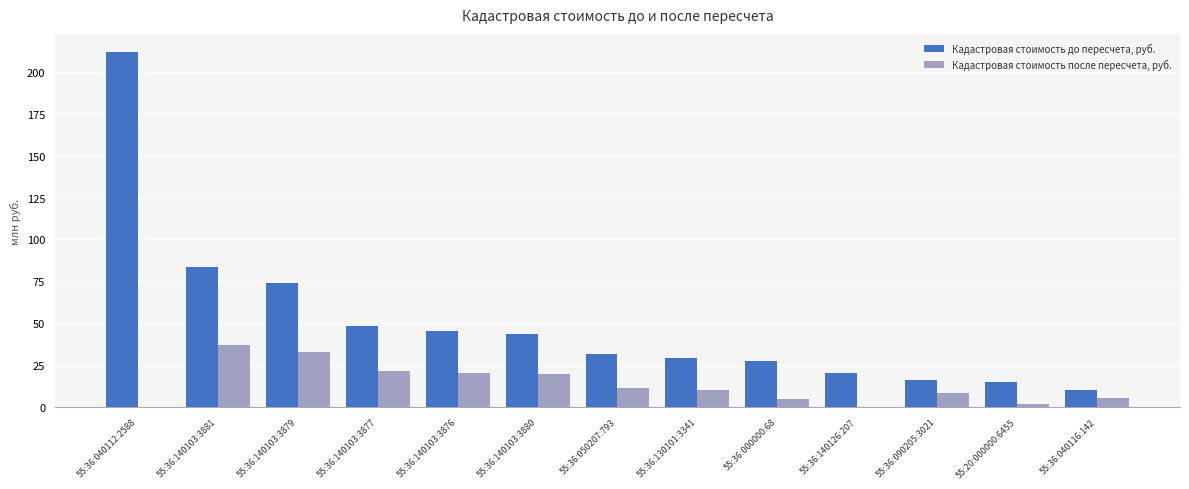

What is the sum of all Кадастровая стоимость после пересчета, руб. values?

172.8